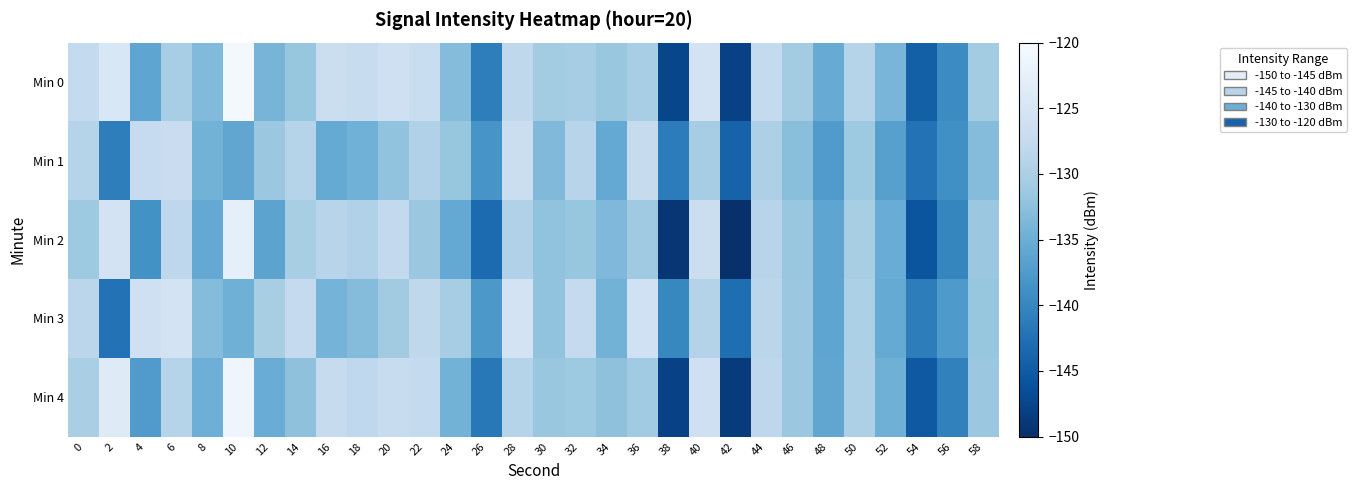

Reading left to right, extract all data points from this chart.

Min 0: 0=-127.7	2=-124.7	4=-136.1	6=-130.4	8=-133.3	10=-120.5	12=-134.1	14=-131.7	16=-126.6	18=-127.1	20=-126.3	22=-127.0	24=-133.1	26=-140.9	28=-128.2	30=-130.8	32=-130.5	34=-131.7	36=-130.3	38=-147.4	40=-125.4	42=-147.9	44=-127.6	46=-130.7	48=-135.3	50=-129.1	52=-134.0	54=-144.5	56=-139.4	58=-130.7
Min 1: 0=-129.1	2=-140.9	4=-127.5	6=-126.8	8=-134.4	10=-136.0	12=-131.4	14=-128.9	16=-135.5	18=-134.5	20=-132.1	22=-129.5	24=-131.8	26=-138.2	28=-126.7	30=-133.4	32=-128.9	34=-135.6	36=-127.3	38=-141.2	40=-130.5	42=-144.1	44=-129.8	46=-132.7	48=-137.4	50=-131.2	52=-136.8	54=-142.3	56=-138.9	58=-133.1
Min 2: 0=-131.2	2=-125.4	4=-138.7	6=-128.3	8=-135.6	10=-122.8	12=-136.4	14=-130.2	16=-128.9	18=-129.6	20=-127.8	22=-131.4	24=-135.7	26=-143.2	28=-129.5	30=-132.1	32=-131.8	34=-133.5	36=-131.1	38=-149.2	40=-126.7	42=-149.8	44=-128.9	46=-131.5	48=-136.1	50=-130.3	52=-135.2	54=-145.7	56=-140.1	58=-131.4
Min 3: 0=-128.5	2=-142.3	4=-126.2	6=-125.4	8=-133.1	10=-134.7	12=-130.2	14=-127.6	16=-134.2	18=-133.1	20=-130.8	22=-128.2	24=-130.5	26=-137.9	28=-125.4	30=-132.1	32=-127.6	34=-134.3	36=-126.0	38=-139.9	40=-129.2	42=-142.8	44=-128.5	46=-131.4	48=-136.1	50=-129.9	52=-135.5	54=-141.0	56=-137.6	58=-131.8
Min 4: 0=-130.1	2=-123.7	4=-137.4	6=-129.1	8=-134.8	10=-121.3	12=-135.2	14=-132.4	16=-127.3	18=-128.0	20=-127.1	22=-127.7	24=-134.3	26=-141.6	28=-129.0	30=-131.5	32=-131.2	34=-132.4	36=-131.0	38=-148.0	40=-126.1	42=-148.6	44=-128.3	46=-131.4	48=-136.0	50=-129.8	52=-134.7	54=-145.2	56=-140.6	58=-131.4